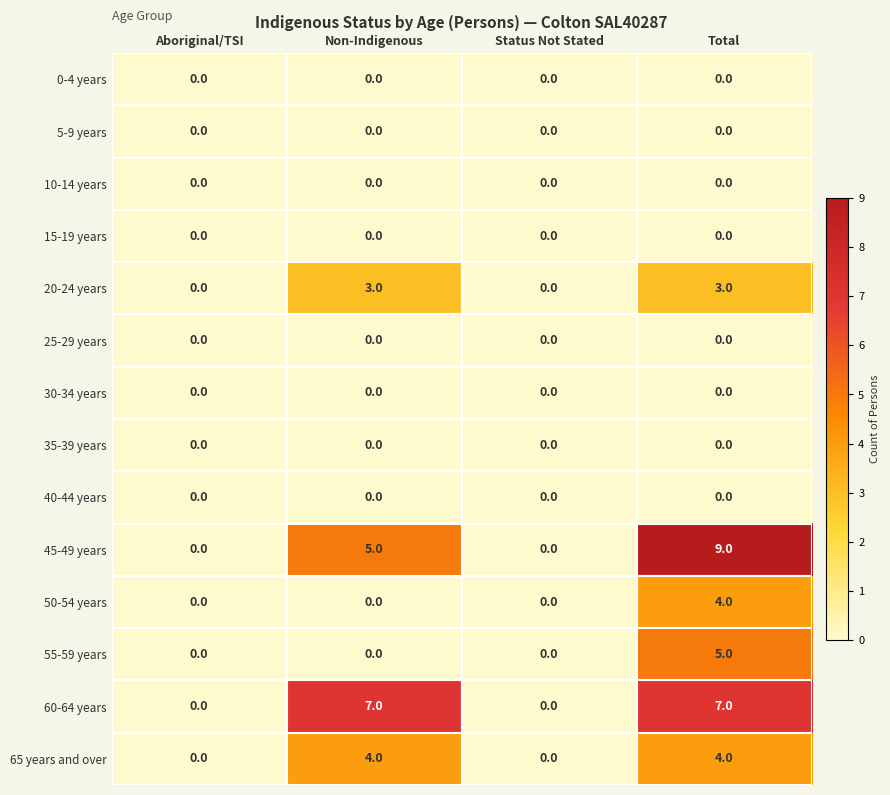

Count the number of categories in the chart.

4